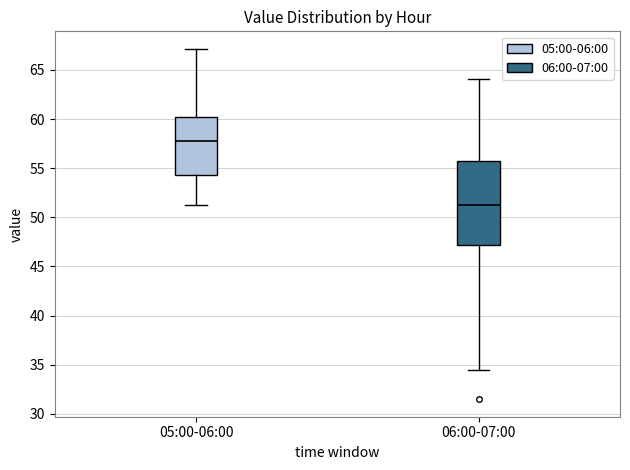

Reading left to right, read every box against the y-axis: the position of its median line, the range the box covers, and the ends of its whiskers. The values are not printed on the chart, so give them approximately, as read against the axis.

05:00-06:00: median 58.0, box 54.5 to 60.0, whiskers 51.5 to 67.0
06:00-07:00: median 51.5, box 47.0 to 56.0, whiskers 34.5 to 64.0